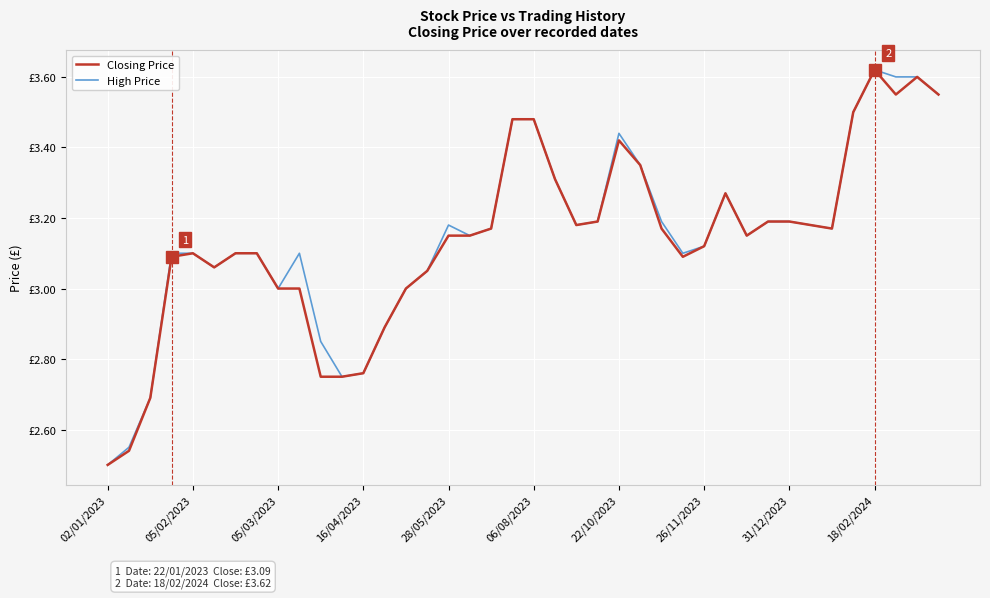

How many interior local valleys does the Closing Price series have?

6